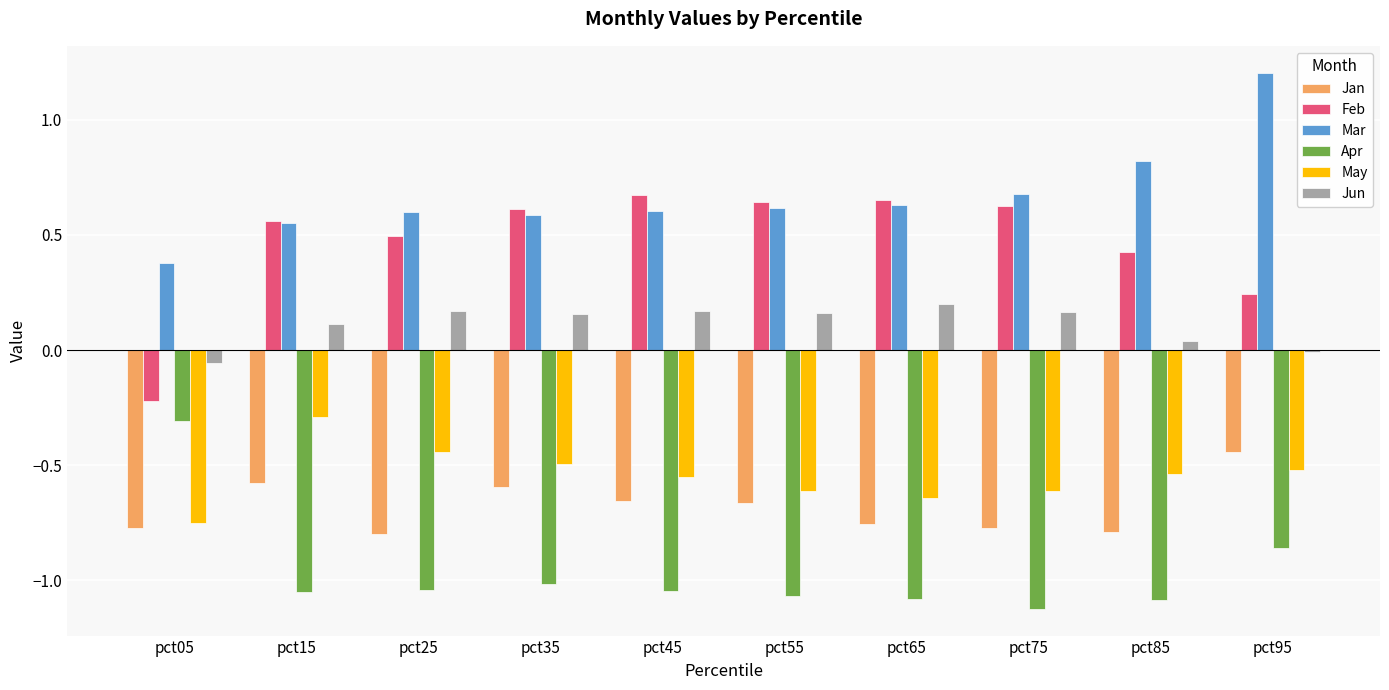

How many bars are there in total?

60